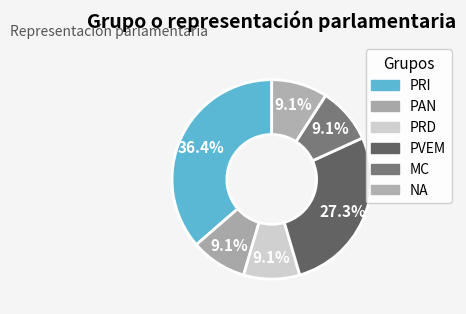

Does MC account for over 50% of the chart?

No